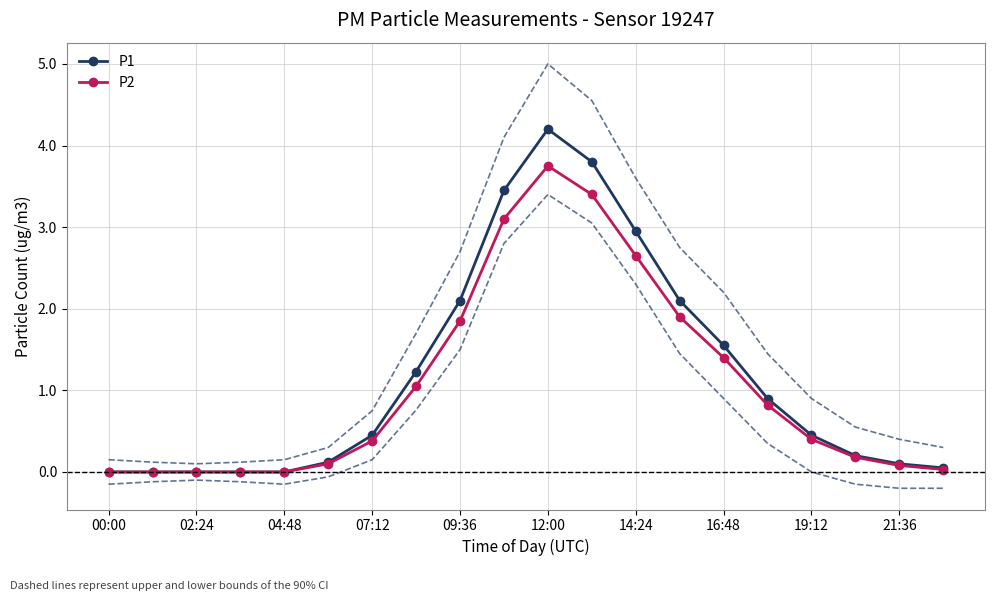

At 13, list the series in order from largest to smallest.

P1, P2